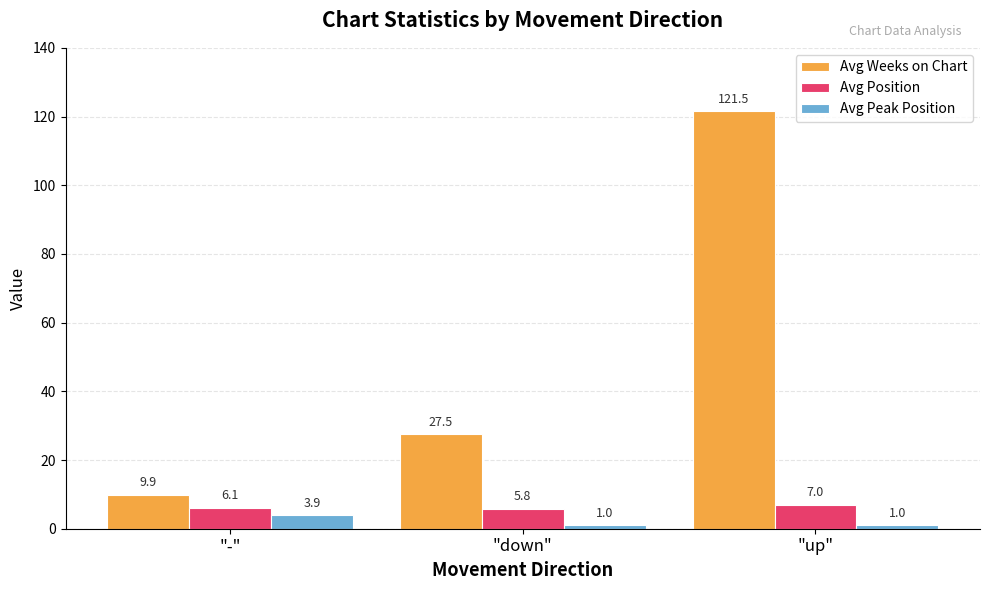

Which series has the largest range (max minus min)?

Avg Weeks on Chart